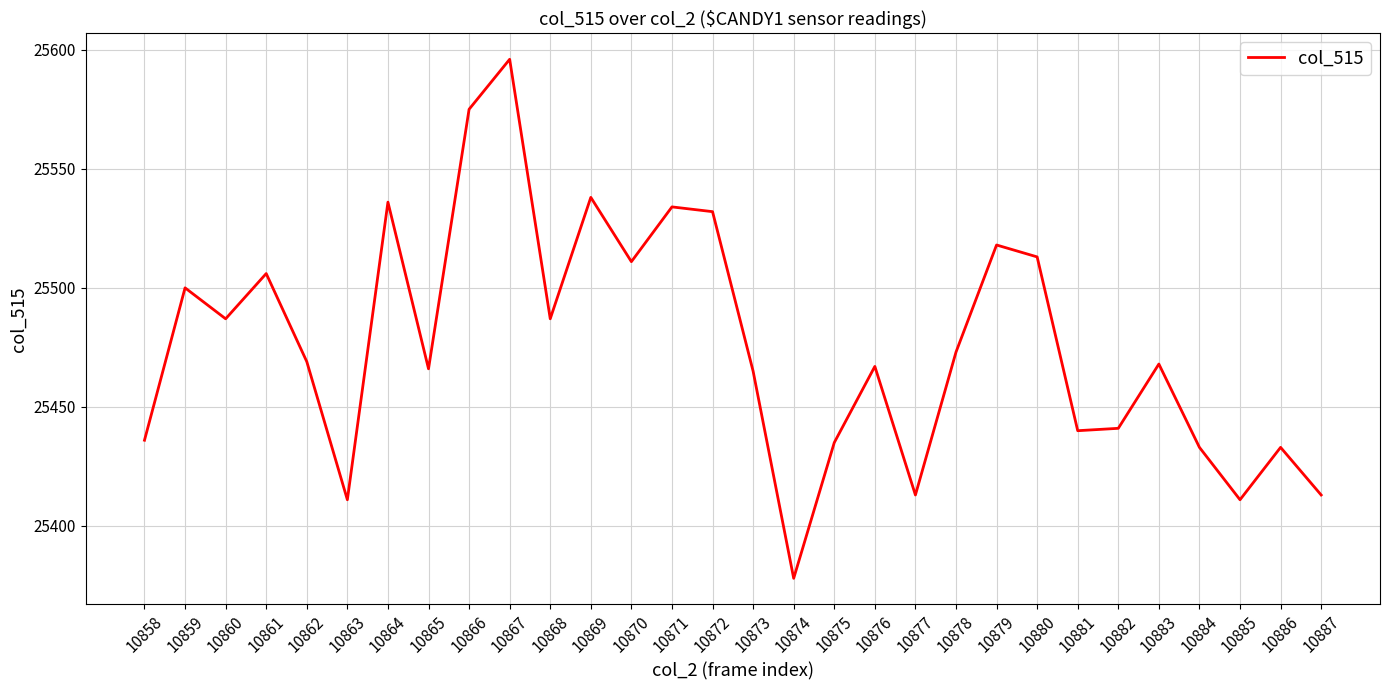

How many interior local peaks (higher than both neighbors) does the data have?

10